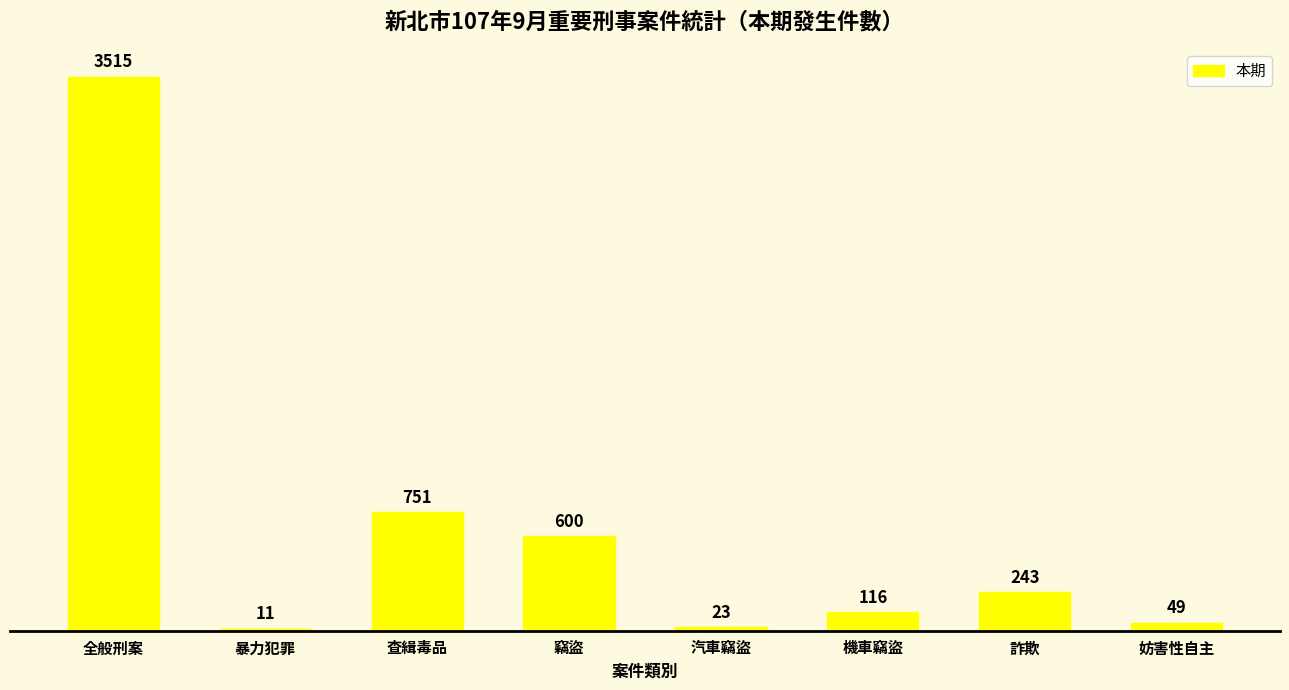

Reading right to left, what are all the values shown in this chart?

49	243	116	23	600	751	11	3515